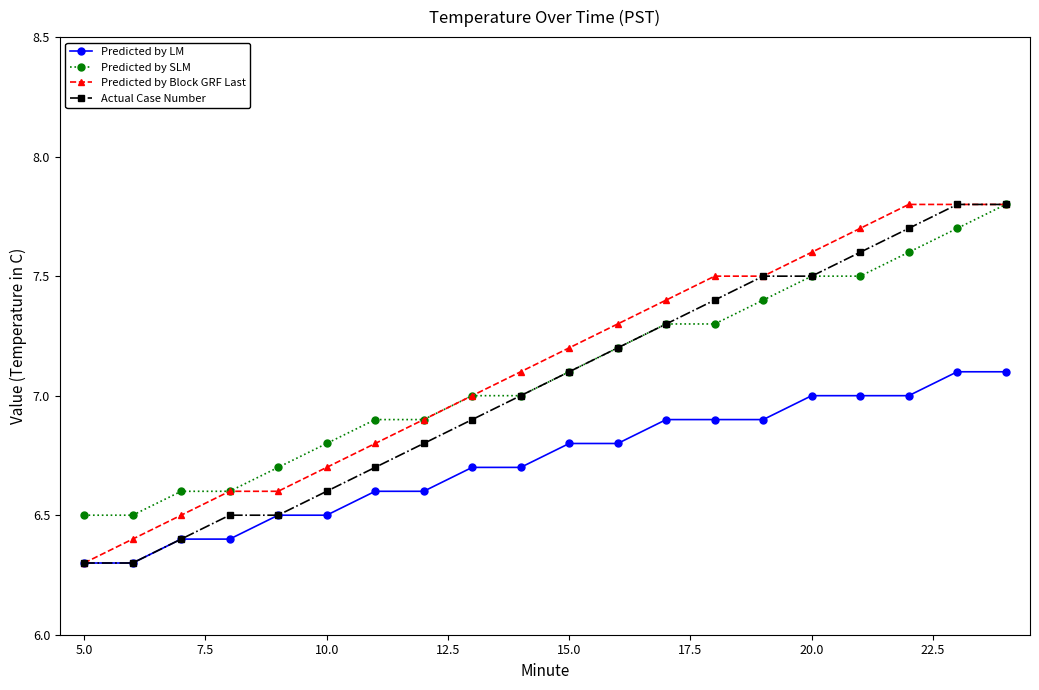

Which series has the largest total across all categories?

Predicted by Block GRF Last